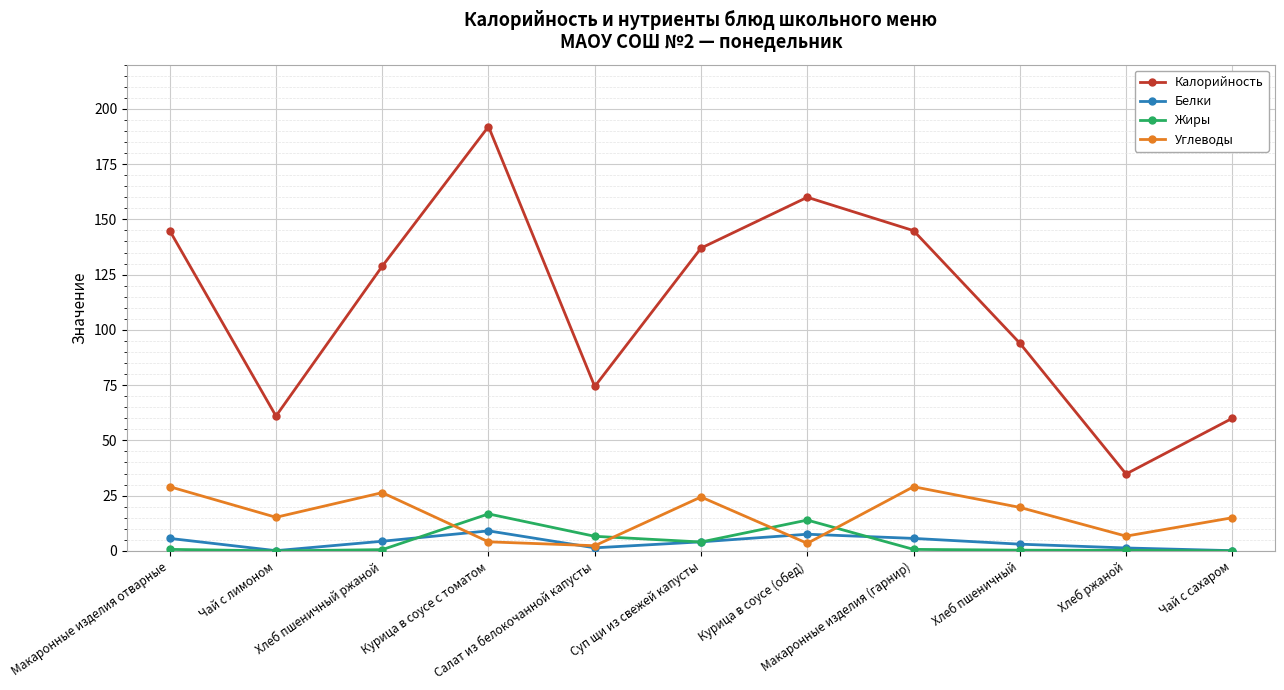

The value of Углеводы at Макаронные изделия (гарнир) is 29.0. True or false?

True